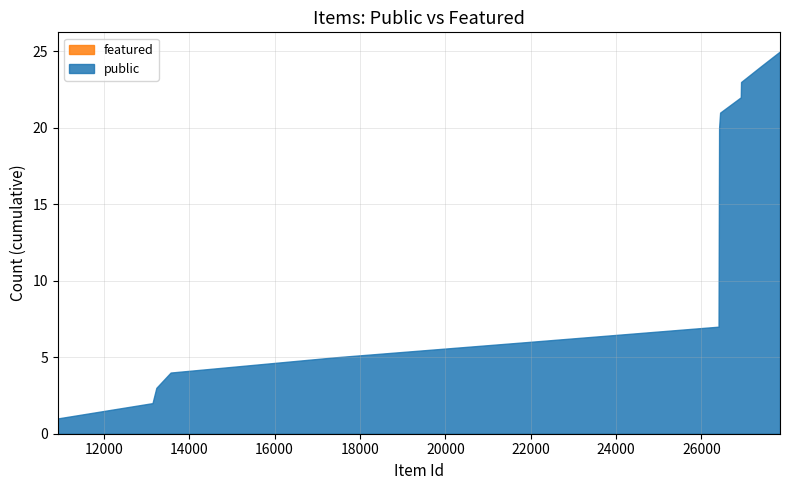

What are all the series names shown in the legend?

public, featured